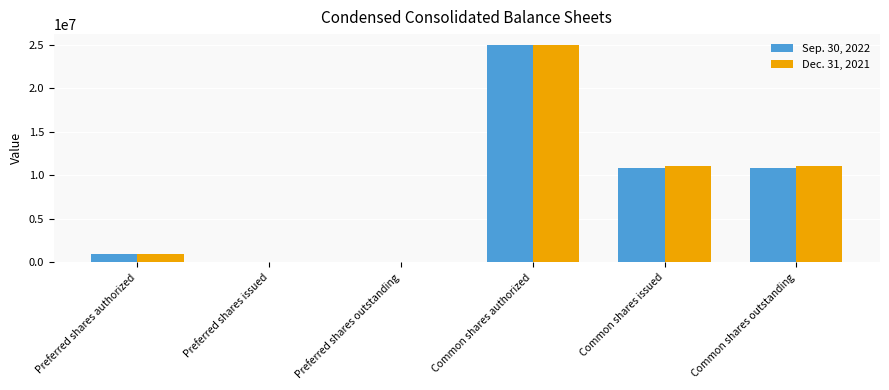

Between Preferred shares outstanding and Common shares outstanding, which series saw the biggest shift?

Dec. 31, 2021